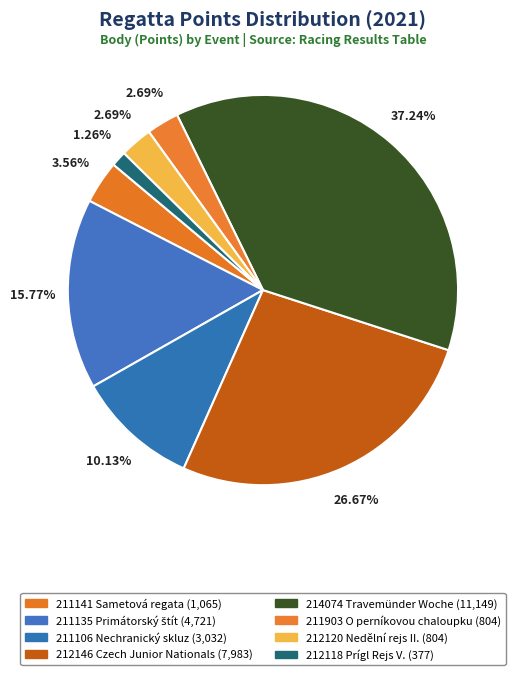

Rank the categories by value from highest to lowest.

214074 Travemünder Woche, 212146 Czech Junior Nationals, 211135 Primátorský štít, 211106 Nechranický skluz, 211141 Sametová regata, 211903 O perníkovou chaloupku, 212120 Nedělní rejs II., 212118 Prígl Rejs V.